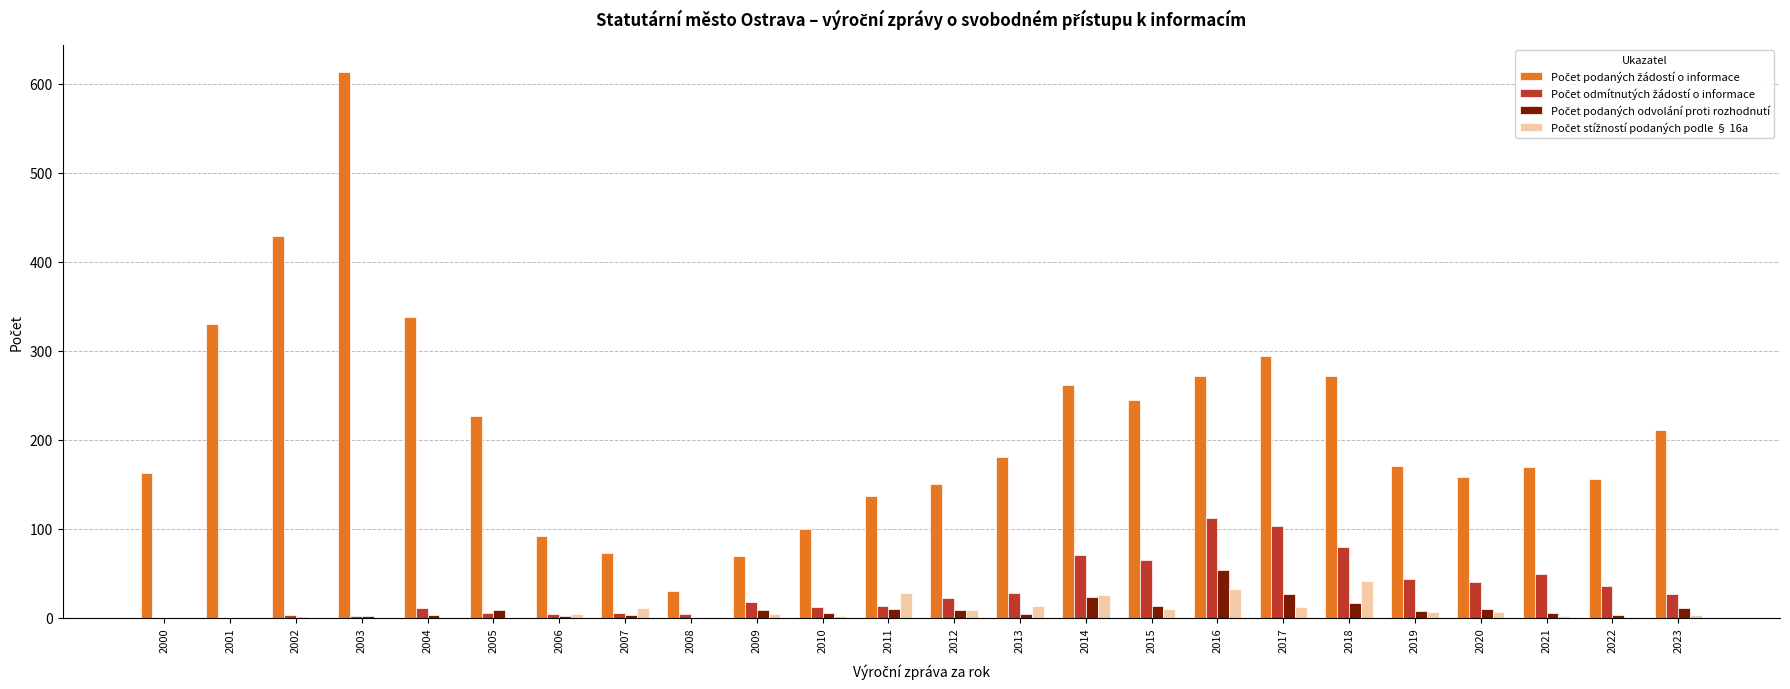

How many distinct data groups are displayed?

4